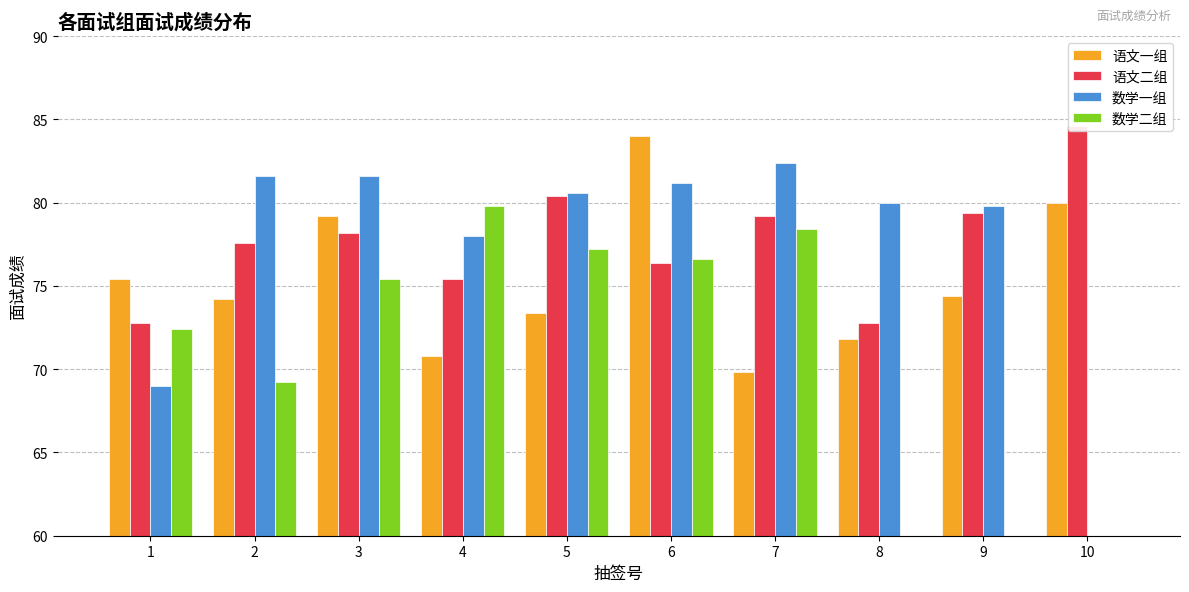

True or false: 语文一组 has a value of 107.9 at 4.

False